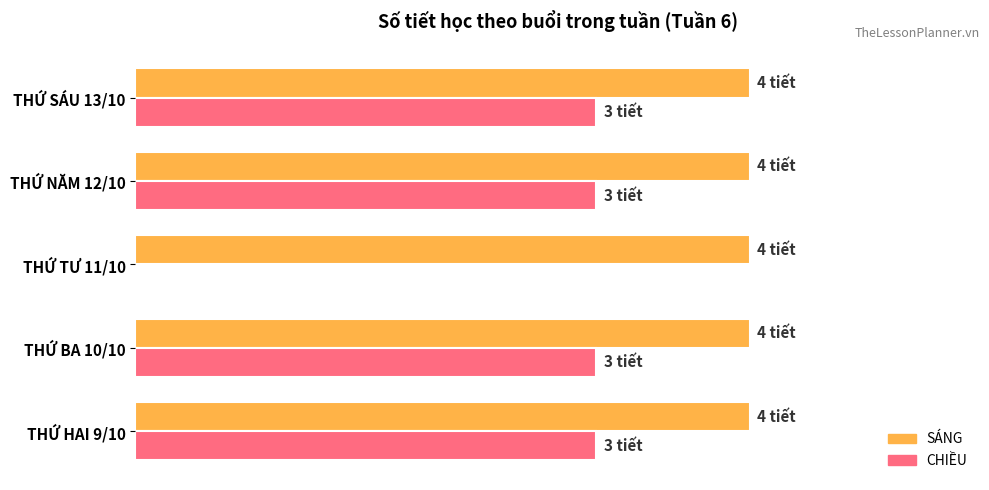

What are all the series names shown in the legend?

SÁNG, CHIỀU